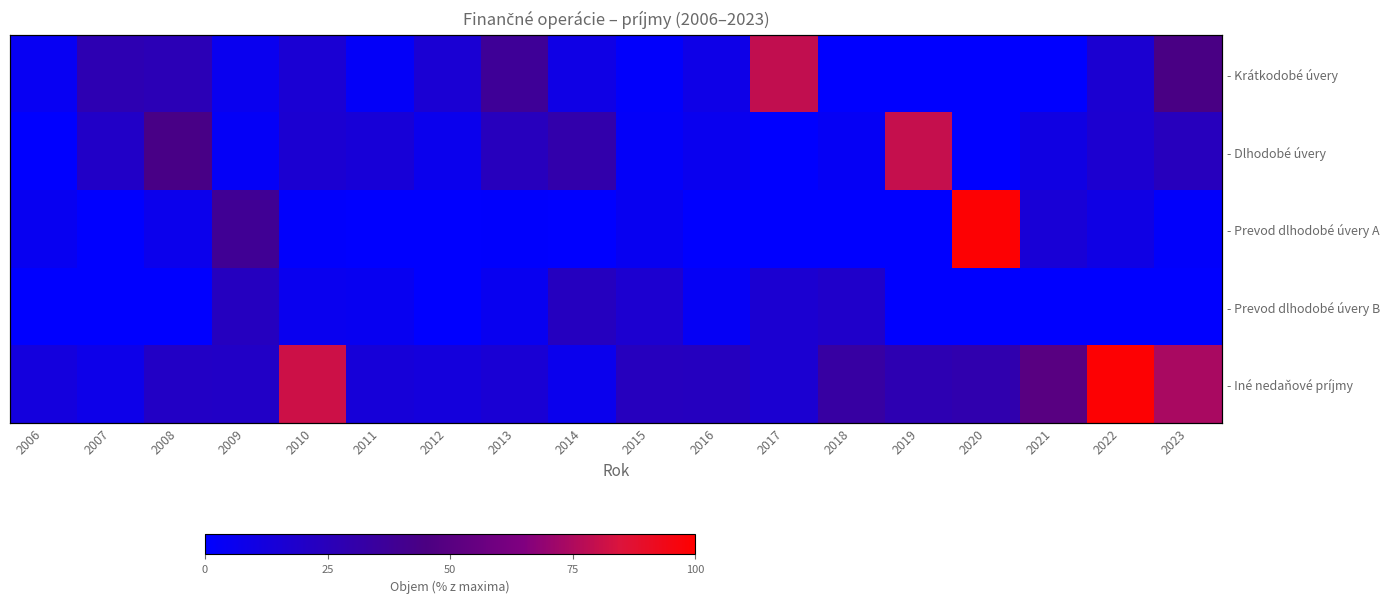

How many data points in - Iné nedaňové príjmy are less than 22?

9